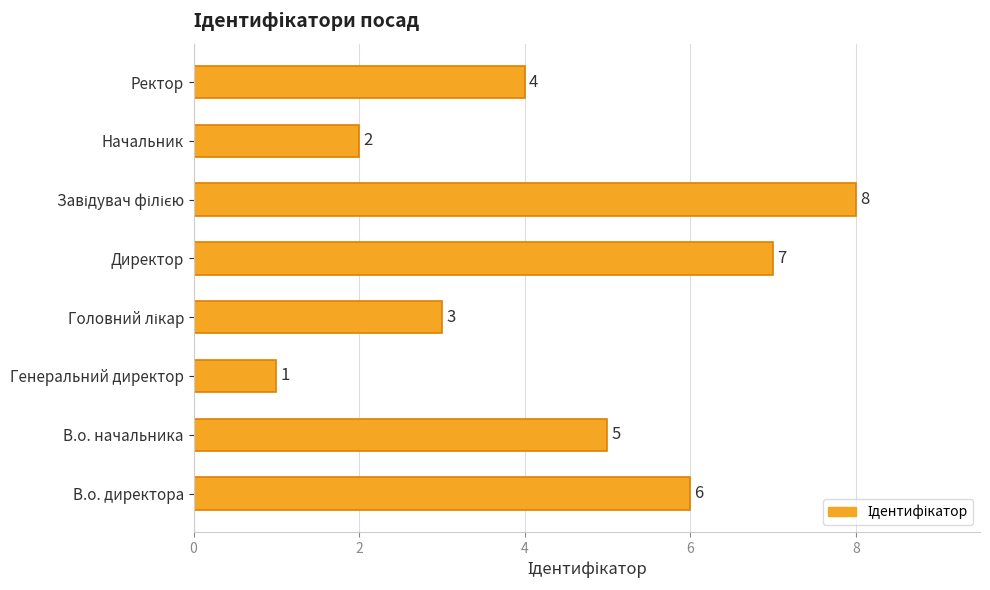

What is the minimum value shown in the chart?

1